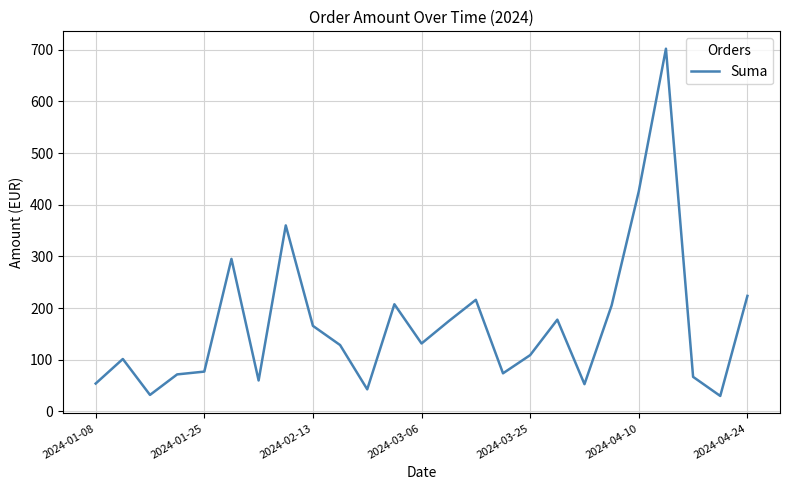

Does the chart display data point markers on the line(s)?

No